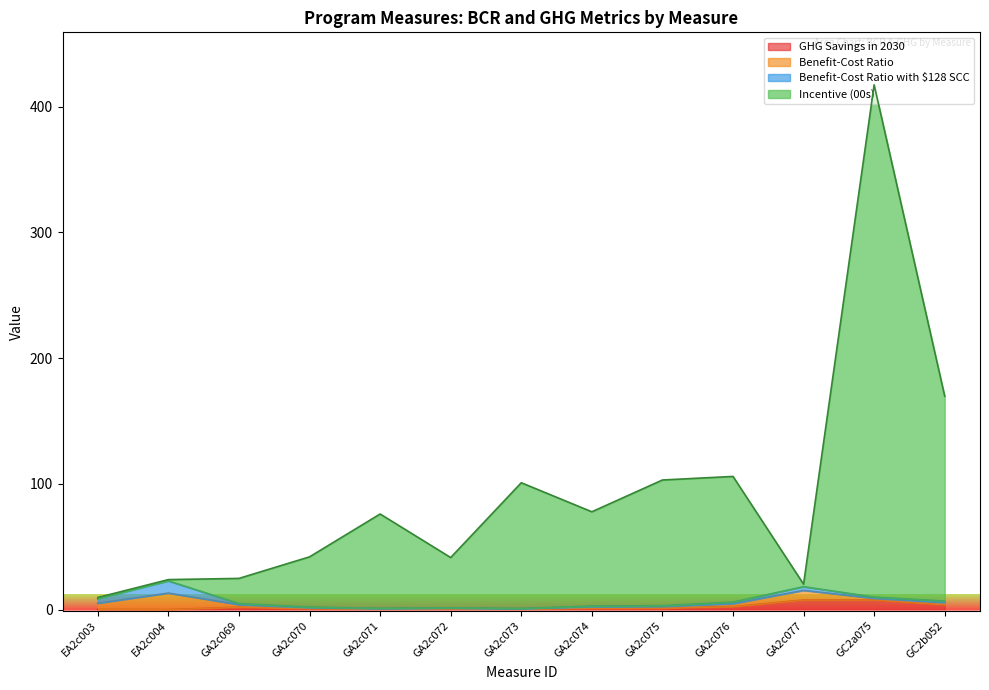

Count the number of categories in the chart.

13